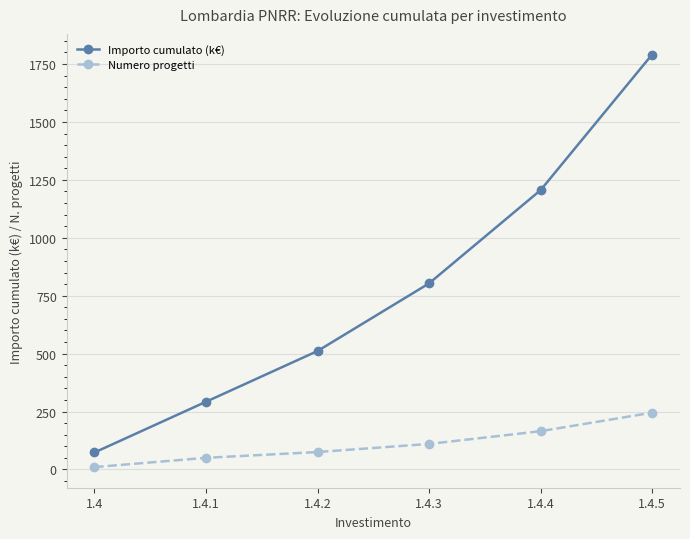

Reading left to right, transcribe all the data shown in this chart.

Importo cumulato (k€): 73.0	292.0	511.1	803.1	1205.7	1791.2
Numero progetti: 10.0	50.0	75.0	110.0	165.0	245.0